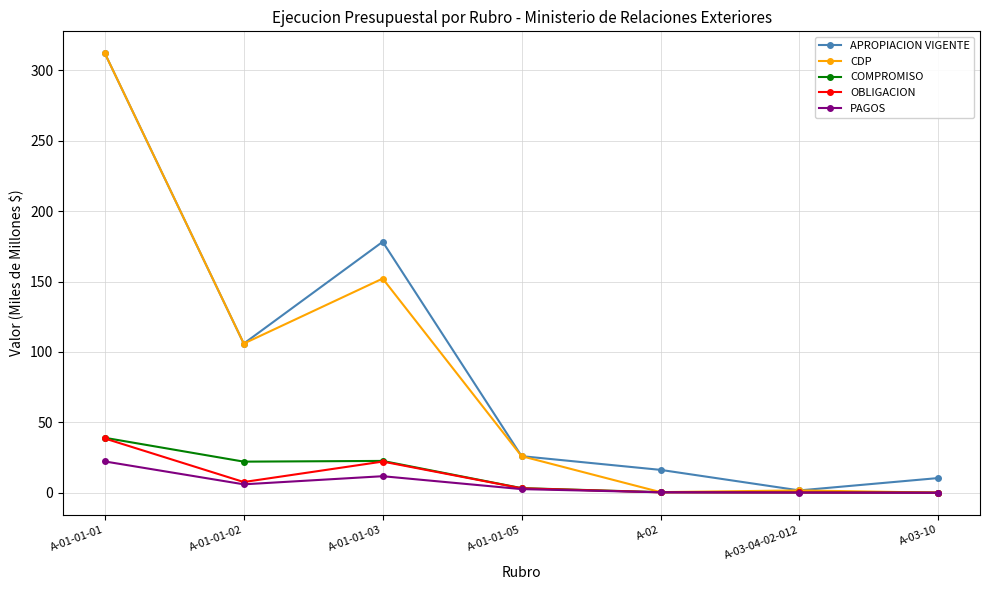

What is the label of the 7th point from the right?

A-01-01-01